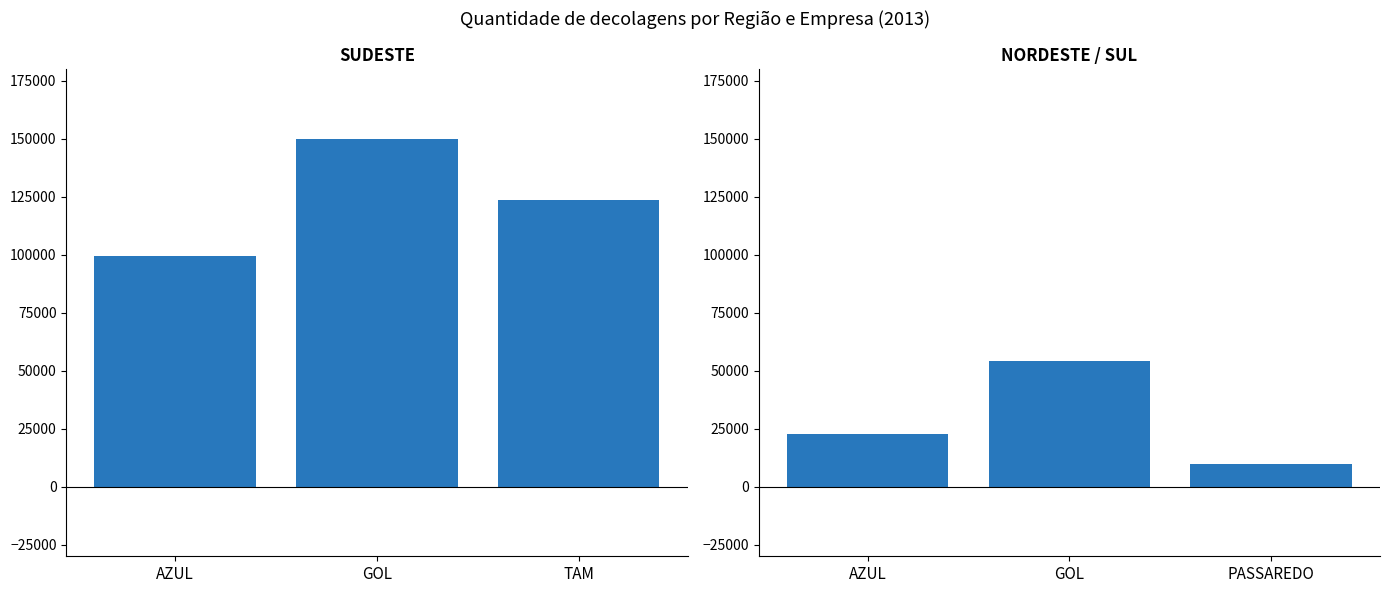

What is the approximate value of SUDESTE 2013 at TAM, to the nearest 10?

123470